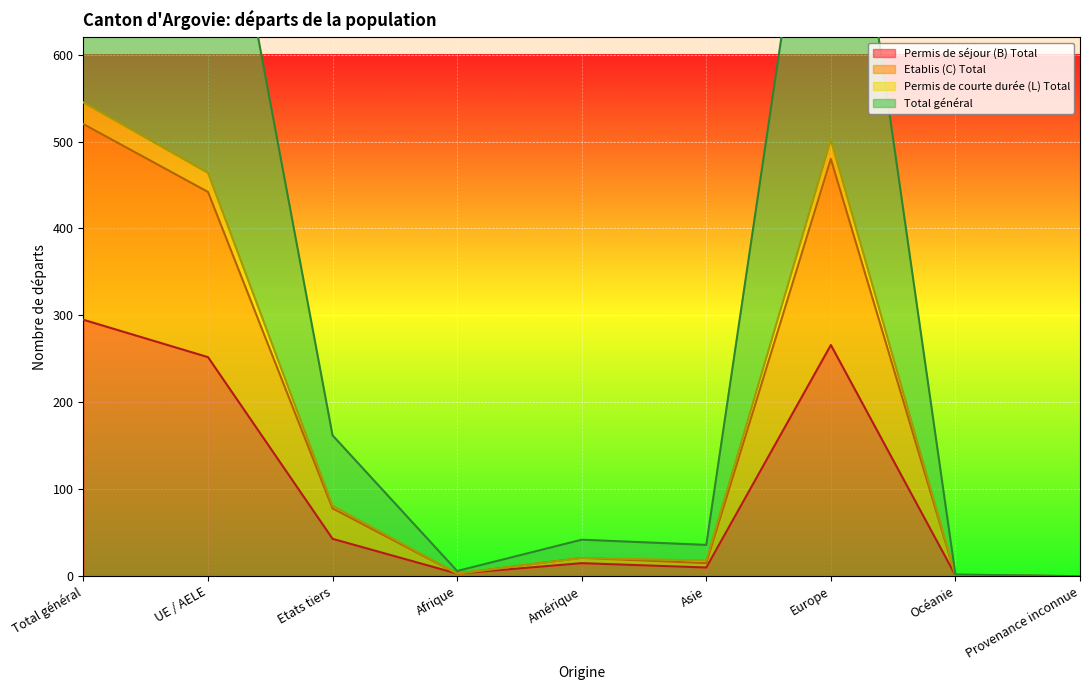

What are all the series names shown in the legend?

Permis de séjour (B) Total, Etablis (C) Total, Permis de courte durée (L) Total, Total général